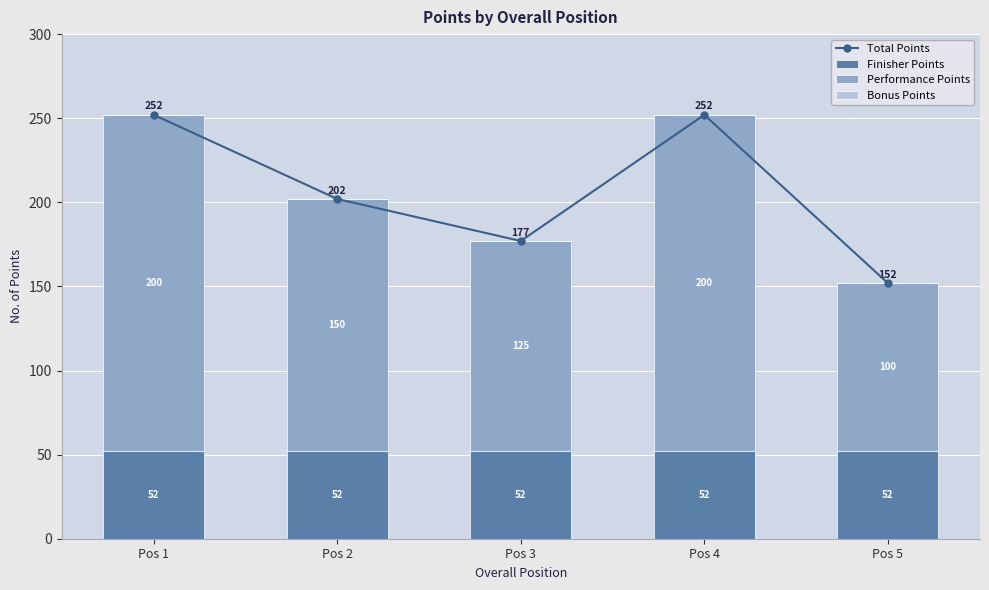

What is the difference between the maximum and second lowest values in the Performance Points series?

75